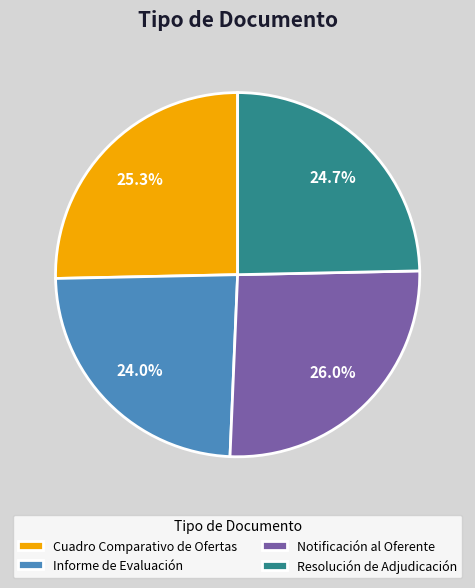

To the nearest percent, what is the average slice percentage?

25%